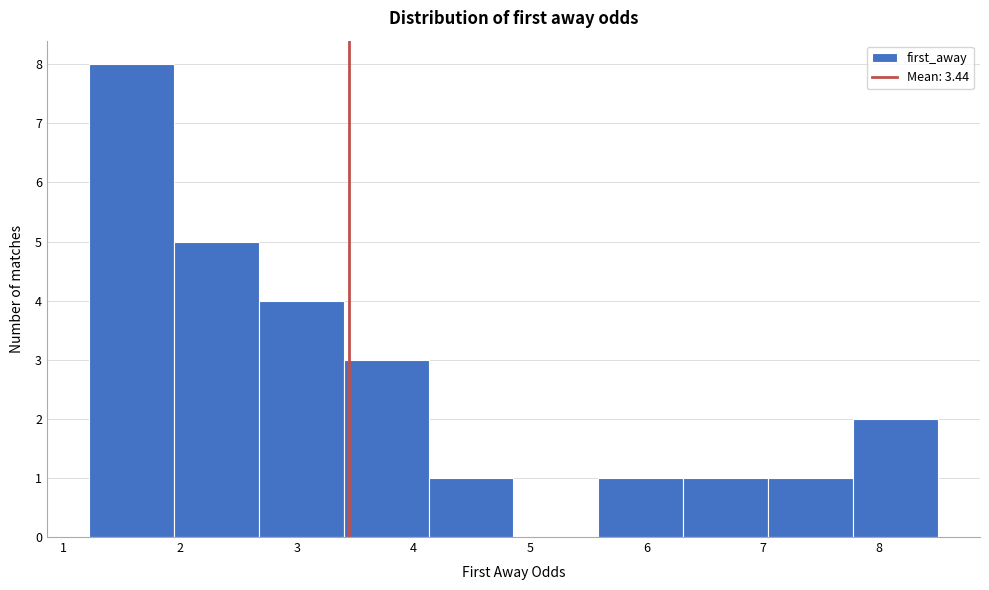

Reading left to right, list every bar in this chart as the range it spans on the x-axis followed by its height. Neither the bar edges nor the heights are printed on the chart, so give them approximately, as read against the axes.

1.2 to 1.9: 8
1.9 to 2.7: 5
2.7 to 3.4: 4
3.4 to 4.1: 3
4.1 to 4.9: 1
4.9 to 5.6: 0
5.6 to 6.3: 1
6.3 to 7.0: 1
7.0 to 7.8: 1
7.8 to 8.5: 2